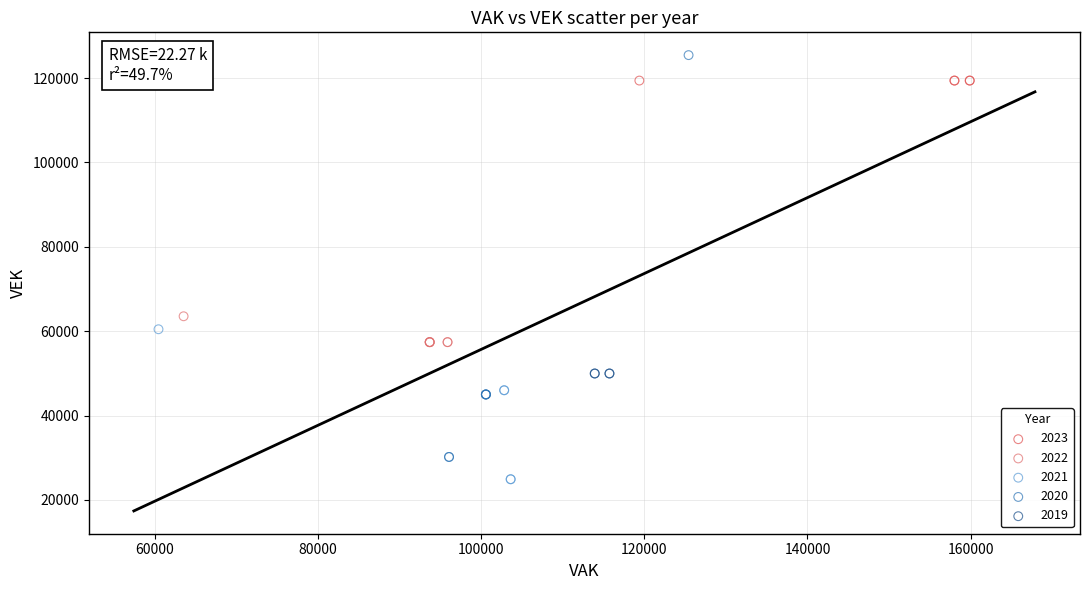

Which series contains the lowest Y value?

2021